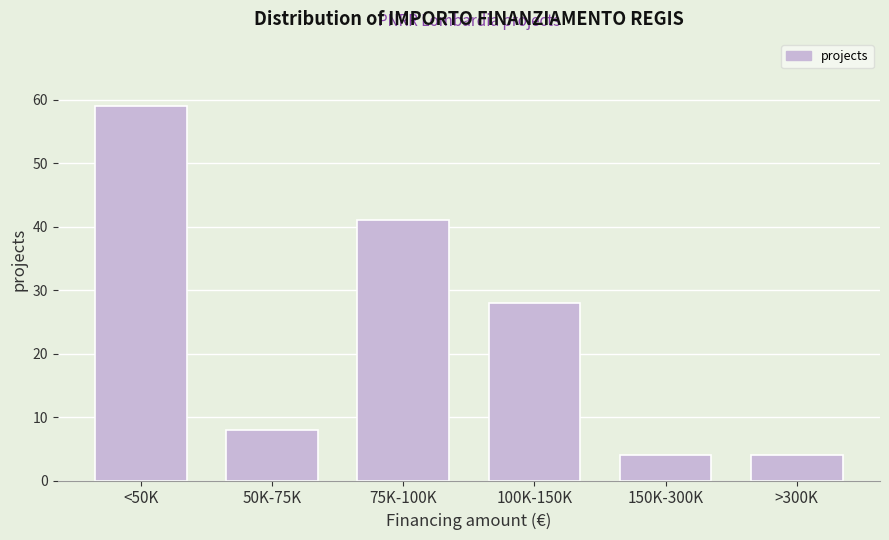

Reading left to right, list all the values displayed in this chart.

<50K=59	50K-75K=8	75K-100K=41	100K-150K=28	150K-300K=4	>300K=4